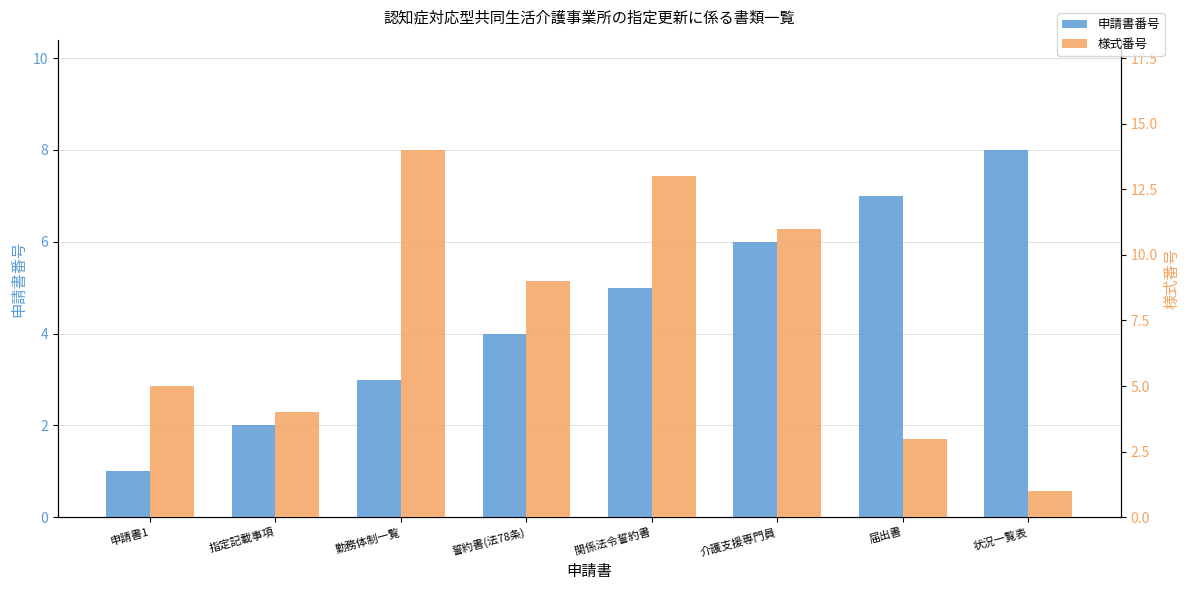

Which series has the largest total across all categories?

様式番号